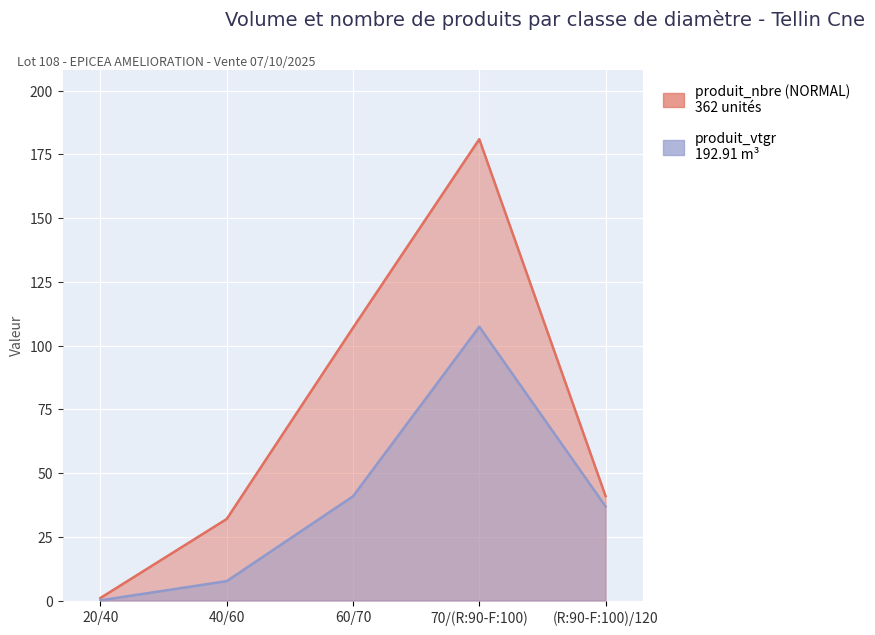

Where is the first local maximum for produit_vtgr?

70/(R:90-F:100)